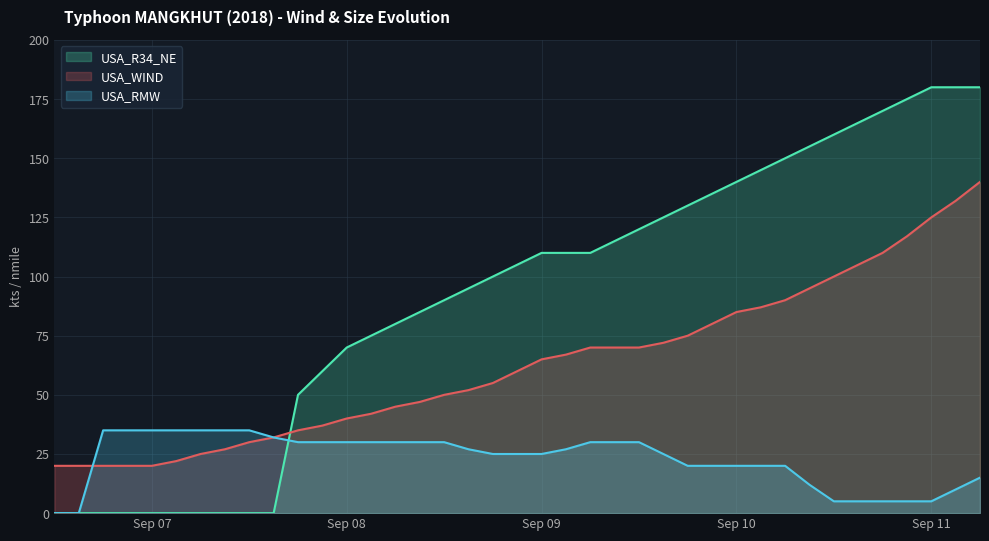

Reading left to right, extract all data points from this chart.

USA_WIND: 20	20	20	20	20	22	25	27	30	32	35	37	40	42	45	47	50	52	55	60	65	67	70	70	70	72	75	80	85	87	90	95	100	105	110	117	125	132	140
USA_RMW: 0	0	35	35	35	35	35	35	35	32	30	30	30	30	30	30	30	27	25	25	25	27	30	30	30	25	20	20	20	20	20	12	5	5	5	5	5	10	15
USA_R34_NE: 0	0	0	0	0	0	0	0	0	0	50	60	70	75	80	85	90	95	100	105	110	110	110	115	120	125	130	135	140	145	150	155	160	165	170	175	180	180	180